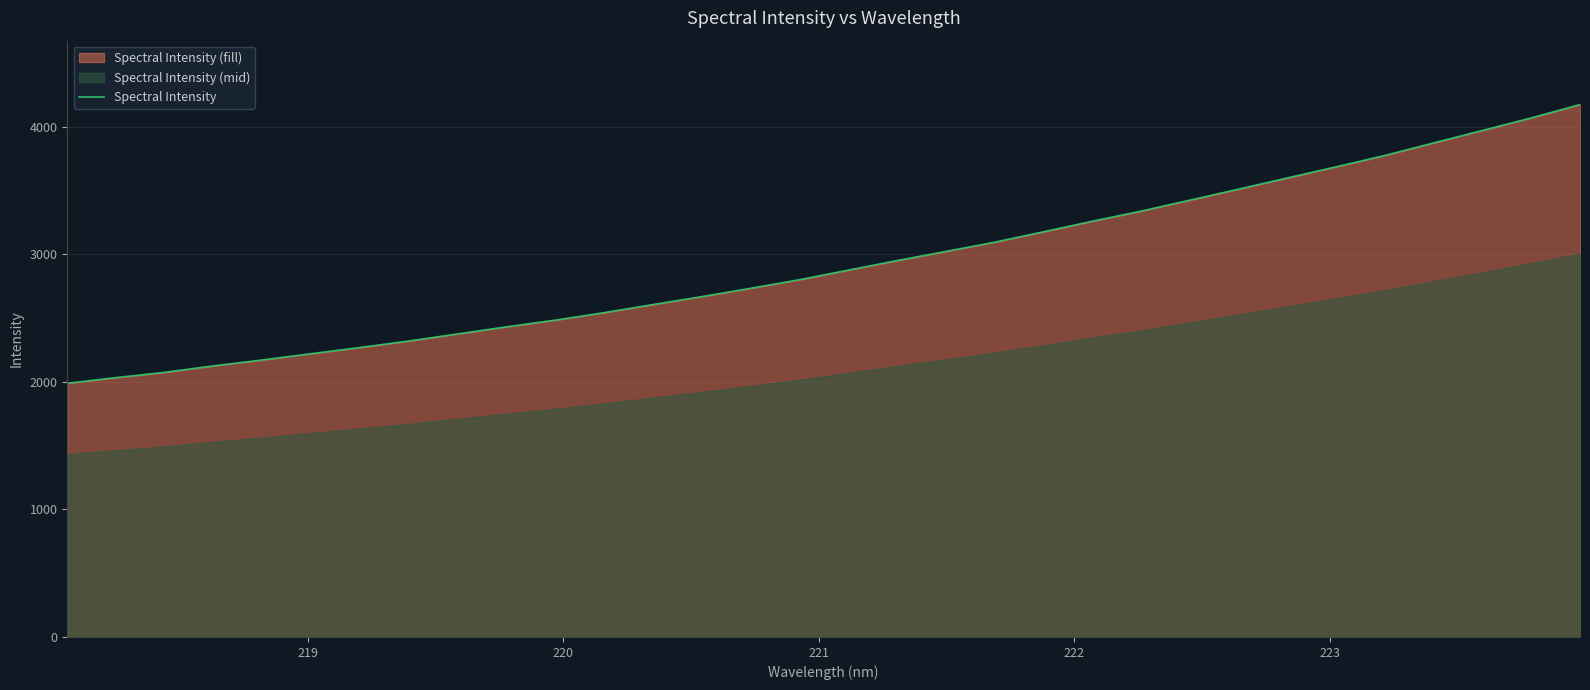

What is the maximum value shown in the chart?

4173.6